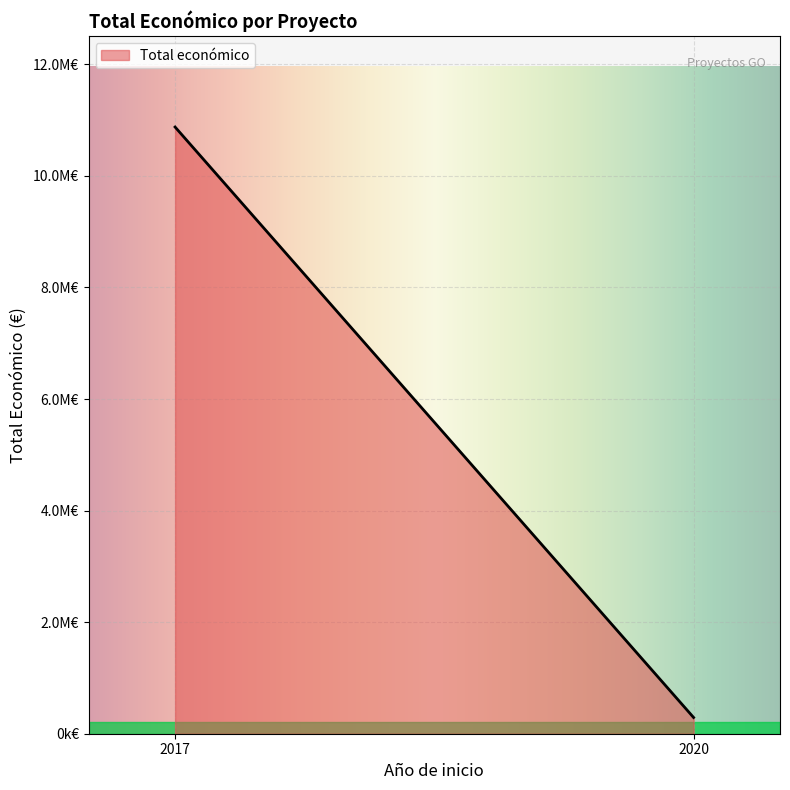

How many series are shown in this chart?

1